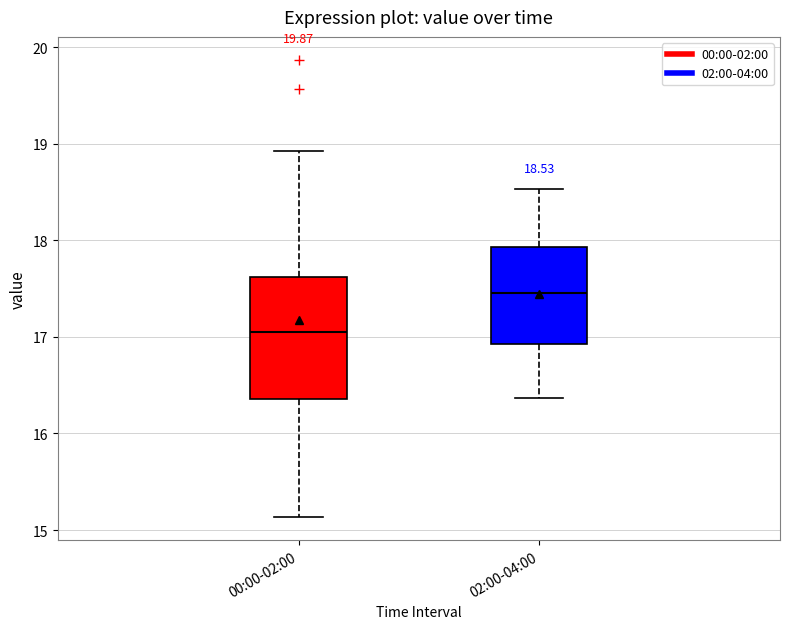

Which box has the lowest median line?

00:00-02:00